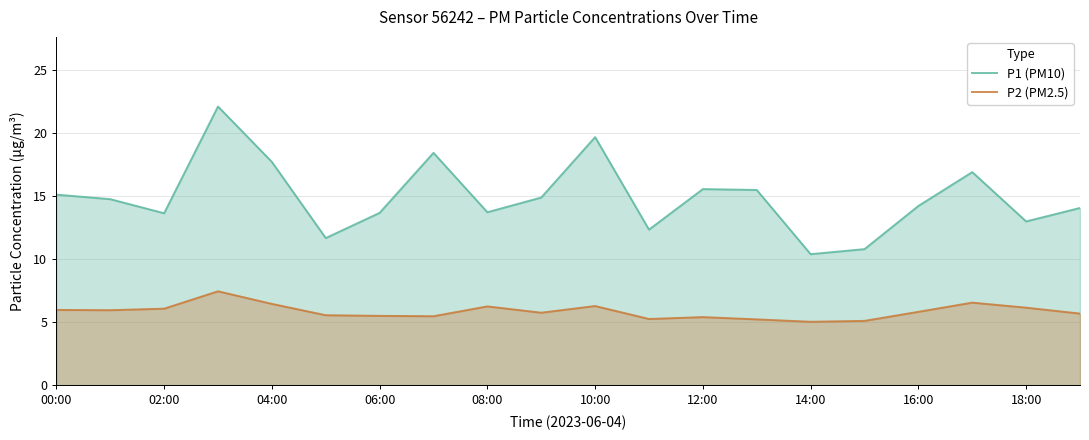

List the series in order of their overall mean, lowest first.

P2 (PM2.5), P1 (PM10)